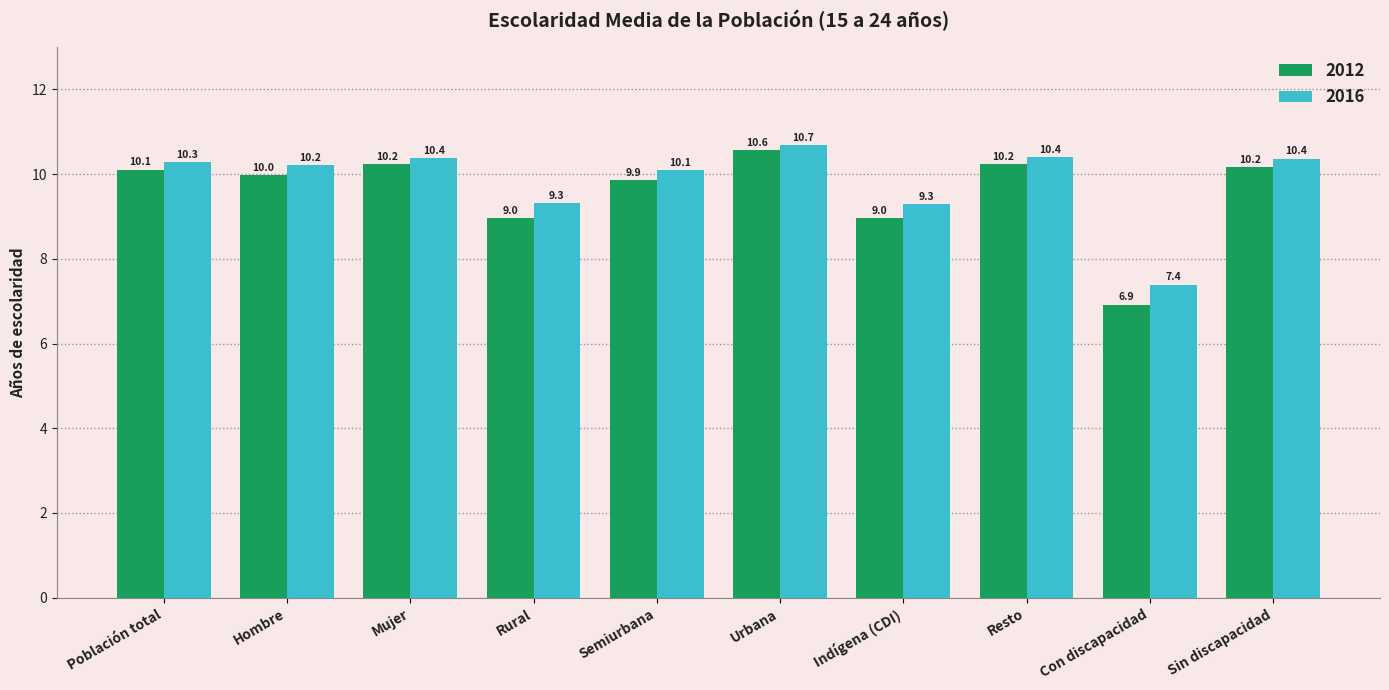

How many data points in 2012 are less than 10?

5